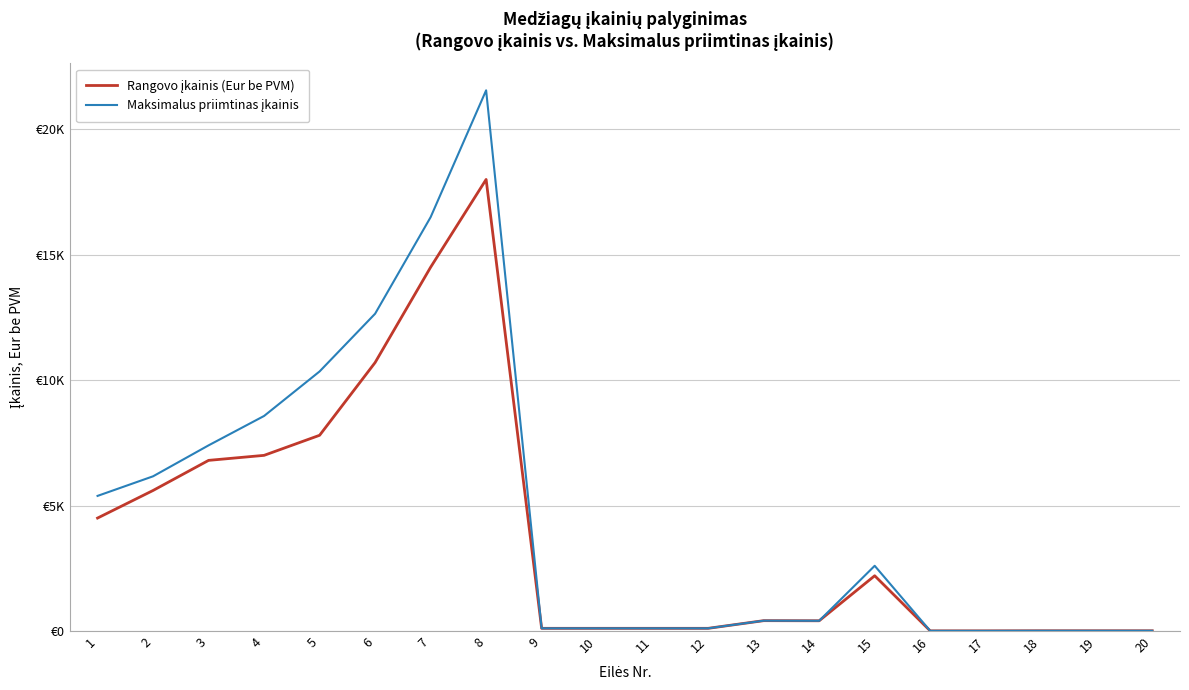

Is this an area chart (filled region under the line)?

No